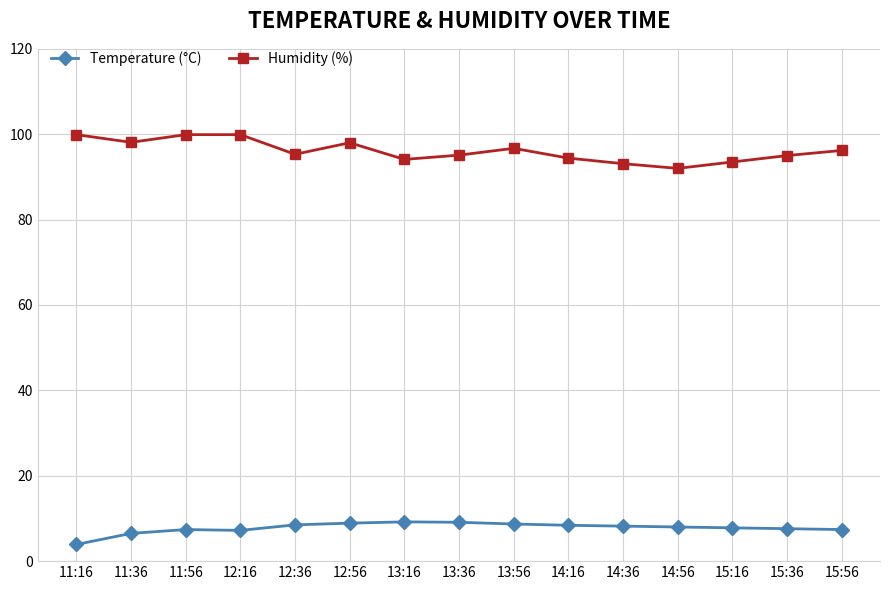

What is the label of the 4th point from the right?

14:56